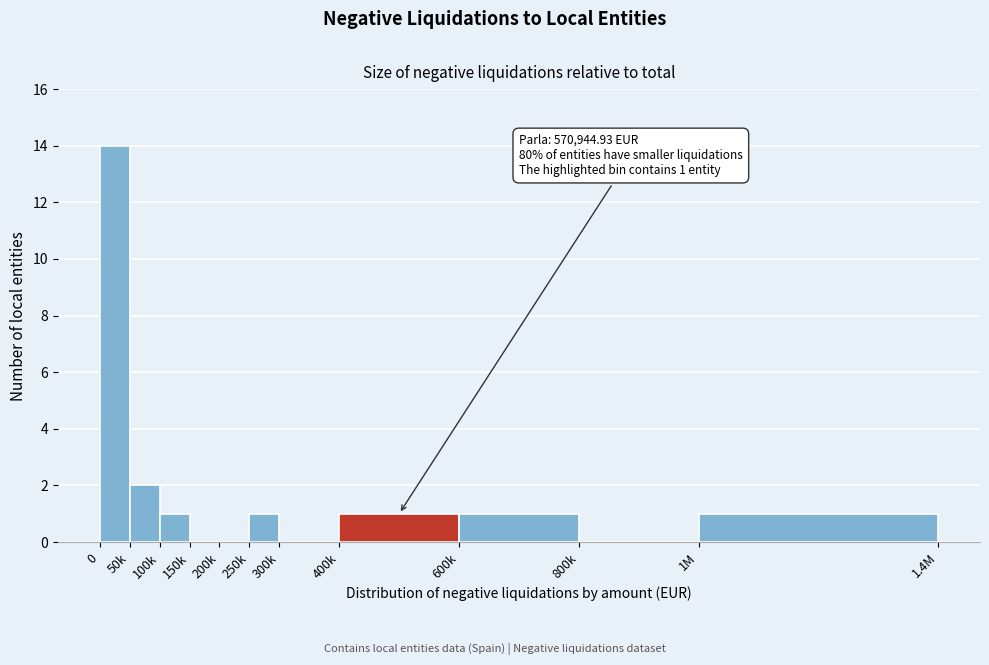

Reading right to left, what are all the values shown in this chart?

1M=1	800k=0	600k=1	400k=1	300k=0	250k=1	200k=0	150k=0	100k=1	50k=2	0=14